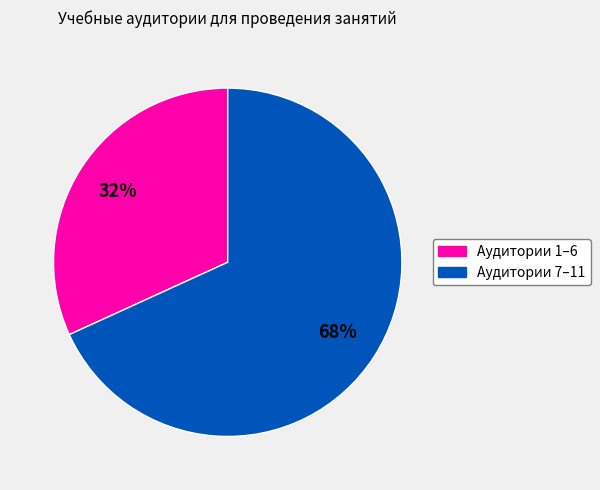

To the nearest percent, what is the average slice percentage?

50%